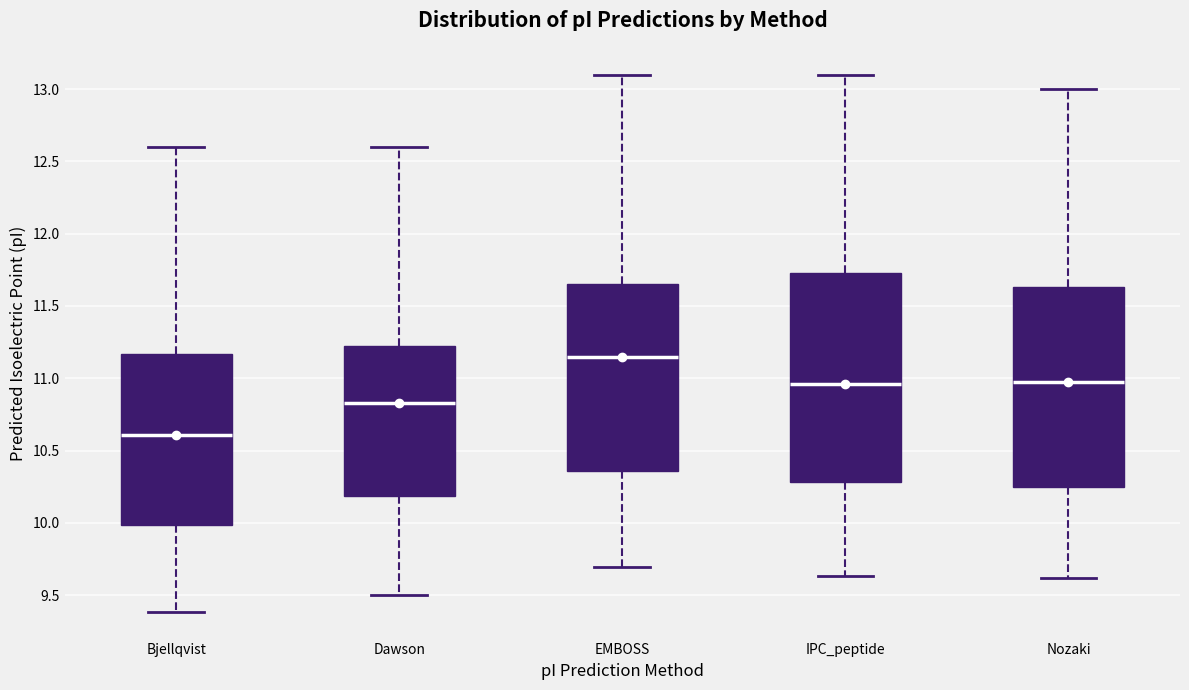

Which box has the lowest median line?

Bjellqvist